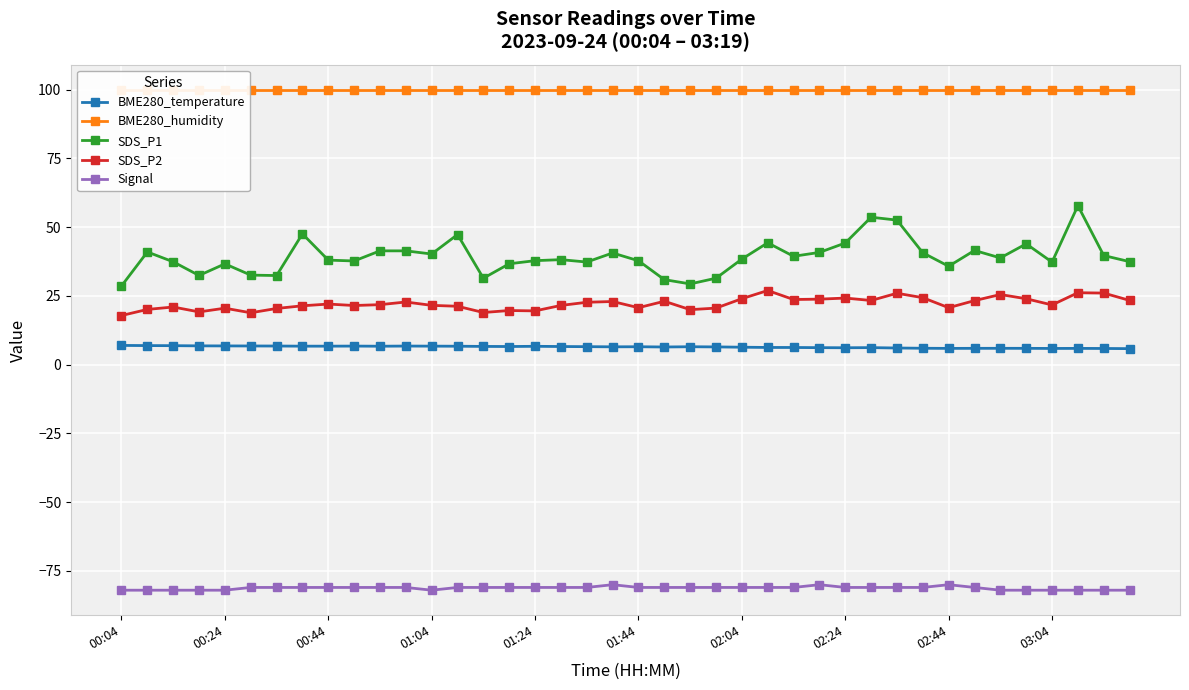

True or false: Signal has a value of -81.0 at 21.

True